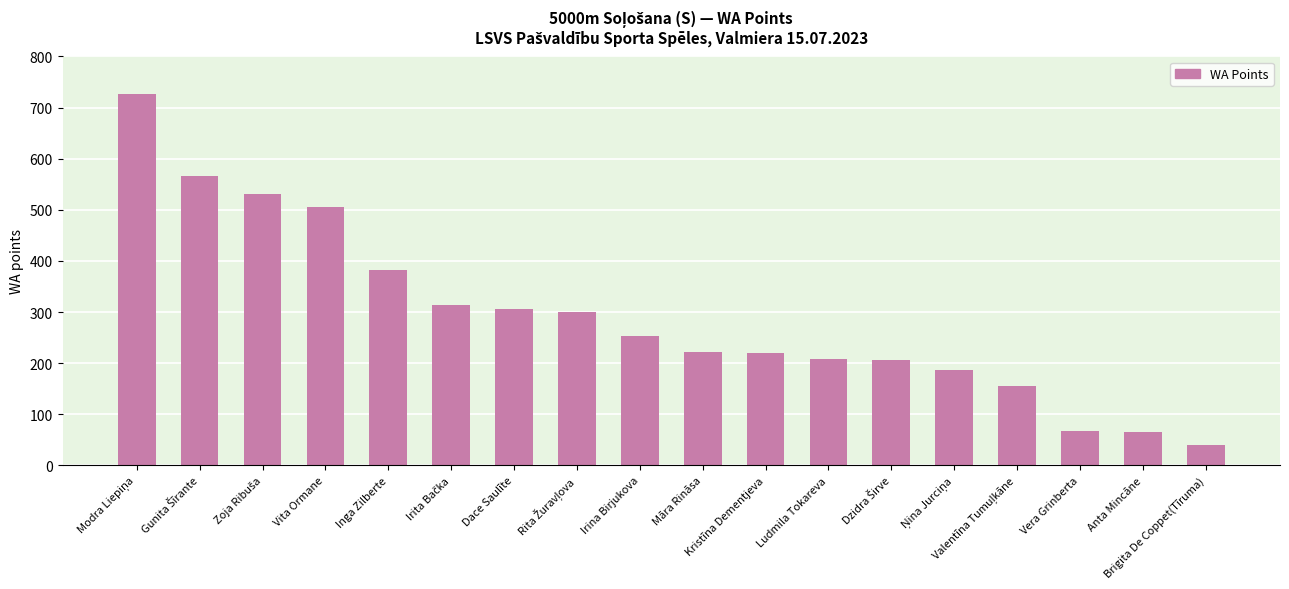

Where is the data nearest to the value 383?

Inga Zilberte